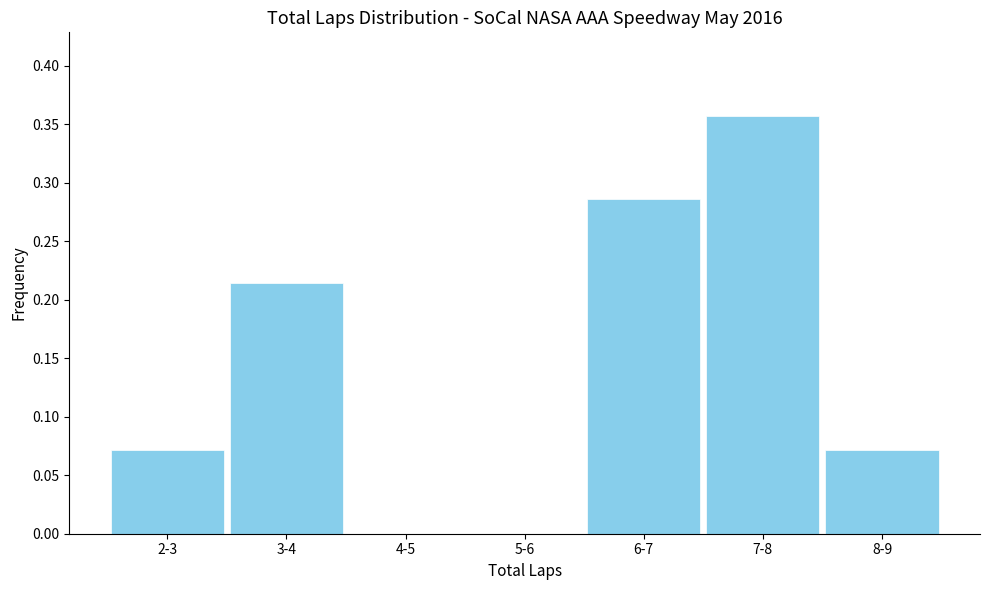

Is it true that the value at 5-6 is -0.2?

False